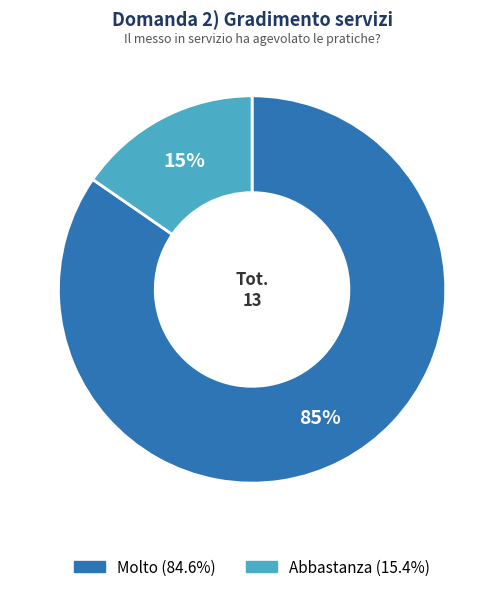

Which has a higher value, Abbastanza or Molto?

Molto